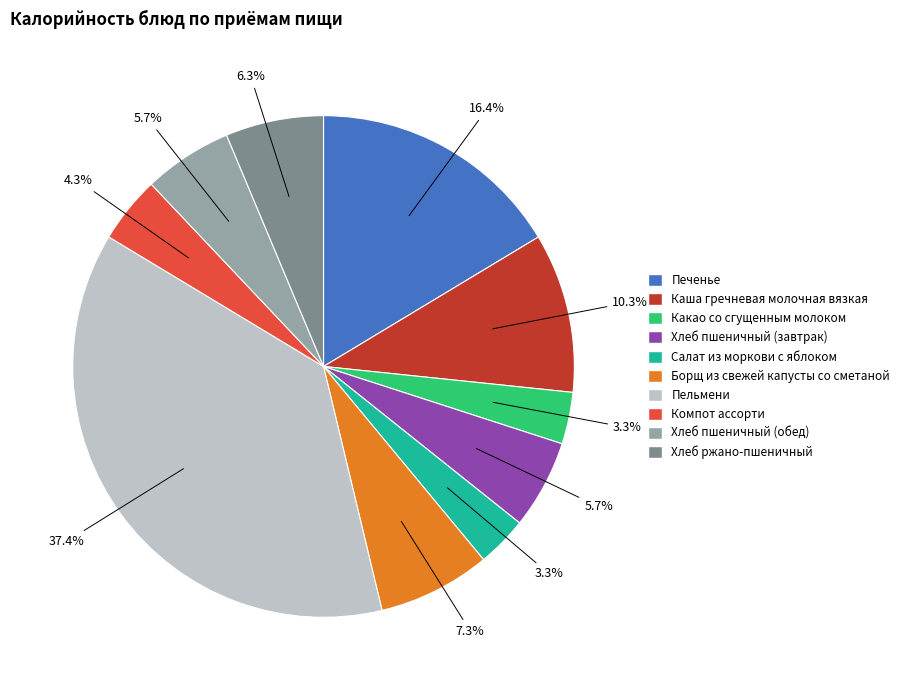

To the nearest percent, what is the difference between the Каша гречневая молочная вязкая and Хлеб пшеничный (завтрак) slice percentages?

5%